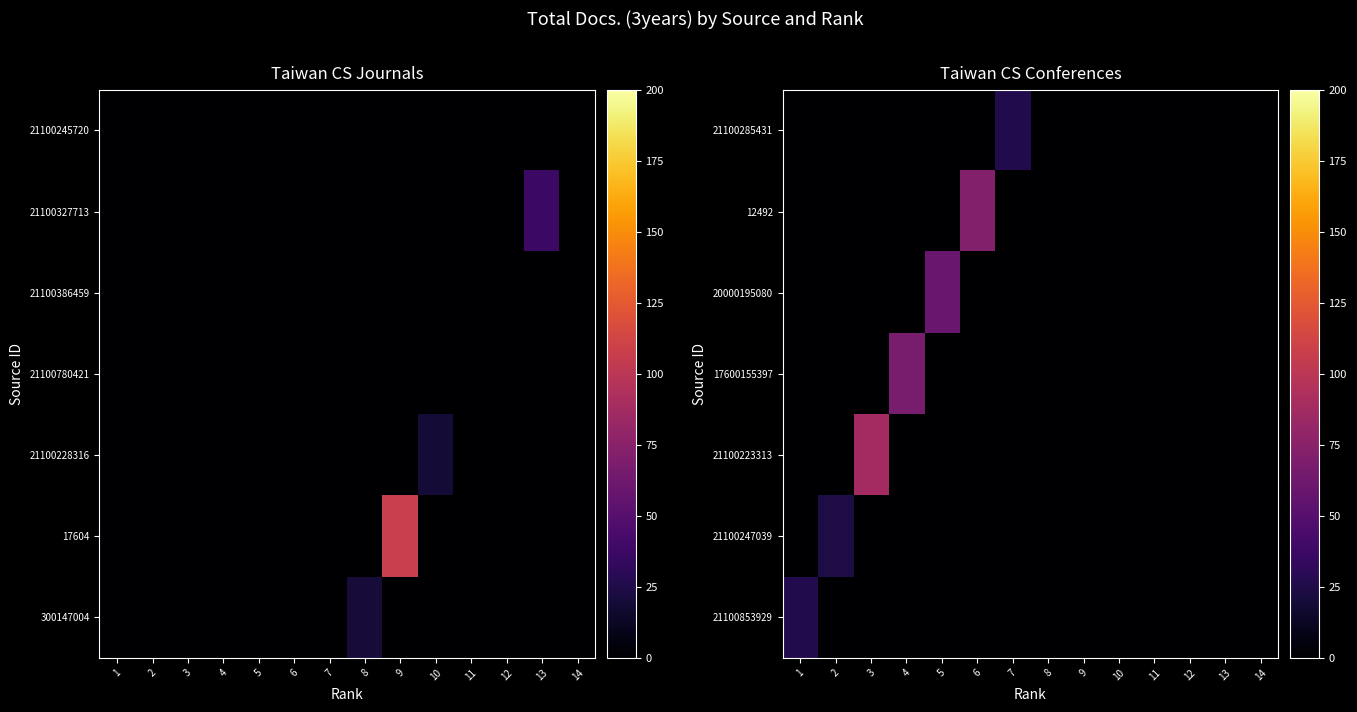

Which has a higher value, 4 or 1?

4